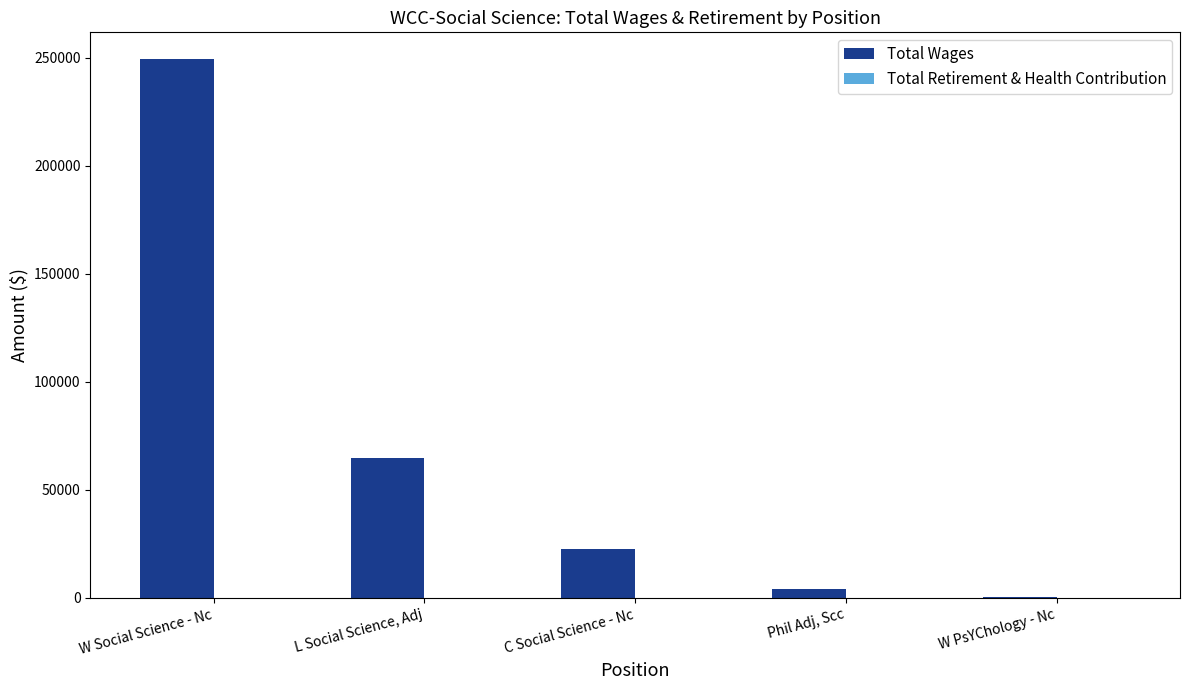

How many series are shown in this chart?

2